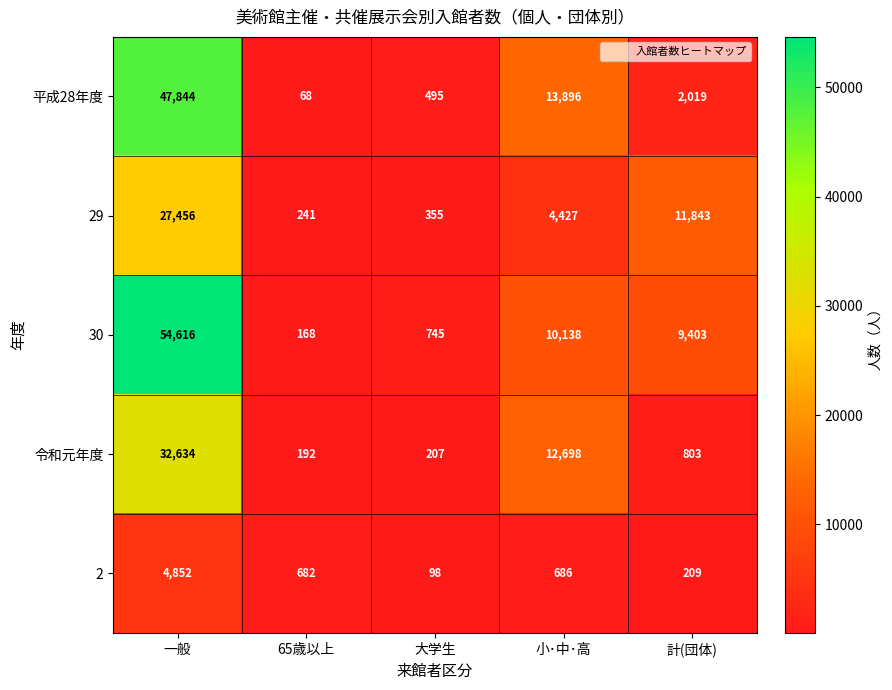

At how many categories does at least one series exceed 29458?

1